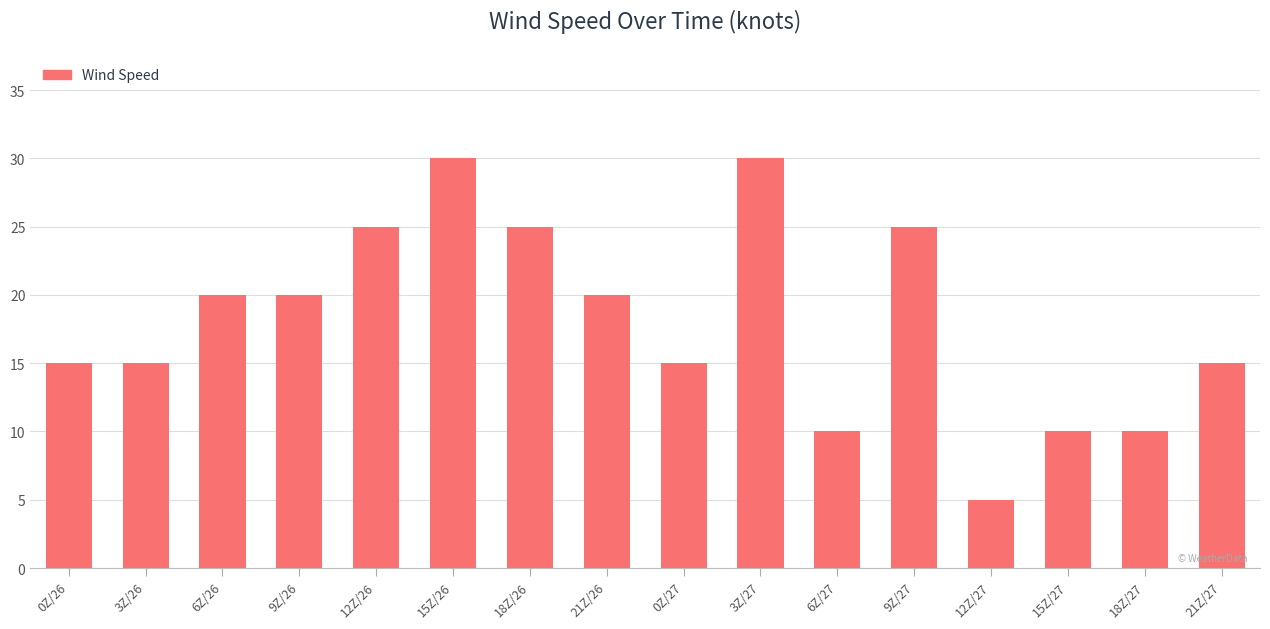

What is the change in value from 18Z/26 to 15Z/27?

-15